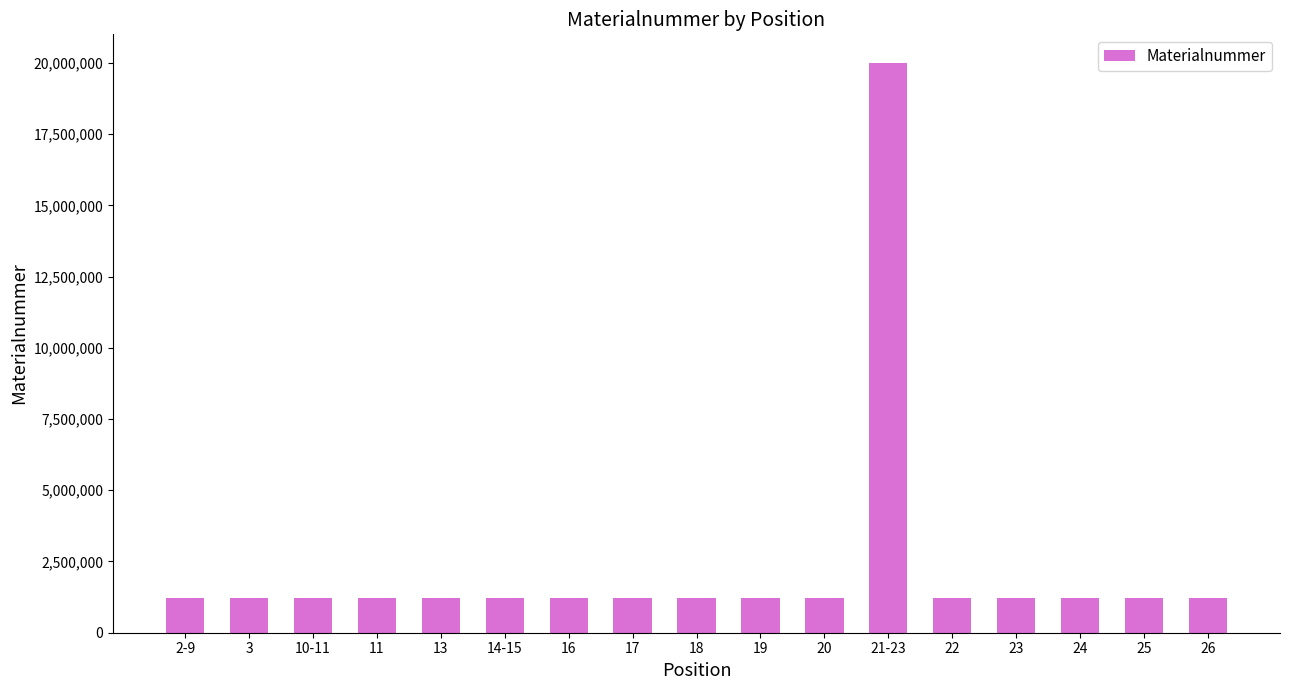

How many bars are there in total?

17